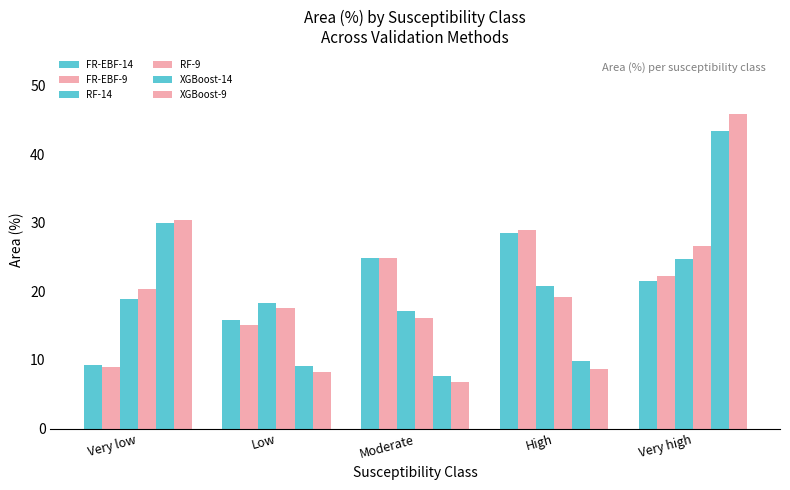

How many distinct data groups are displayed?

6